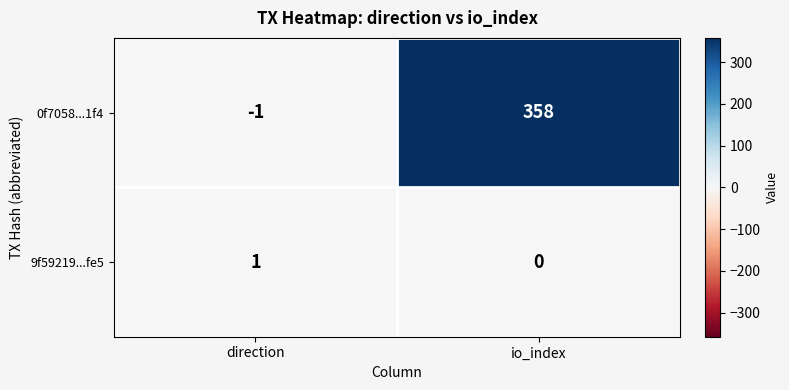

Which series has the widest spread of values?

0f7058...1f4